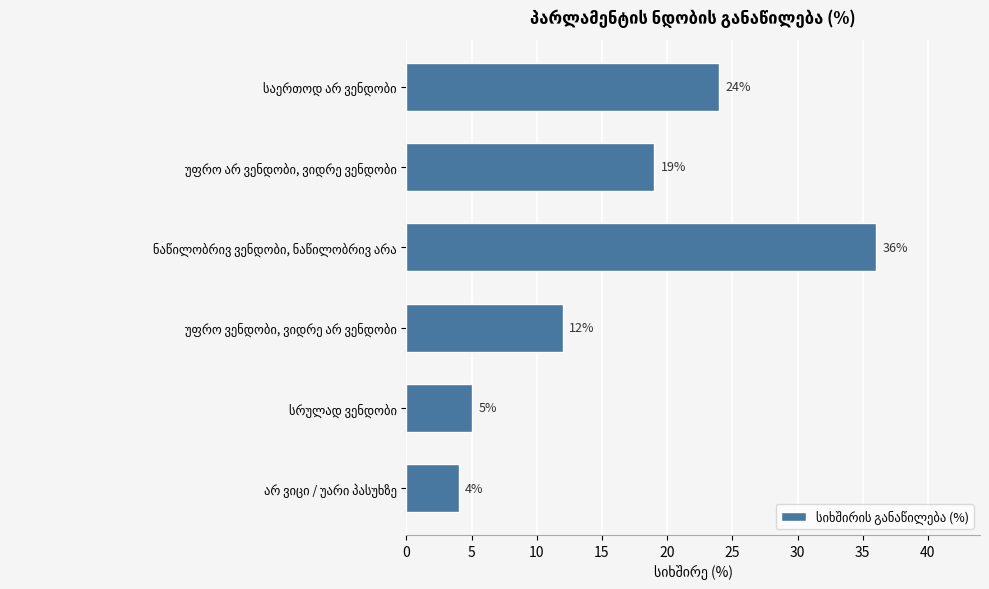

What is the difference between the maximum and minimum values?

32